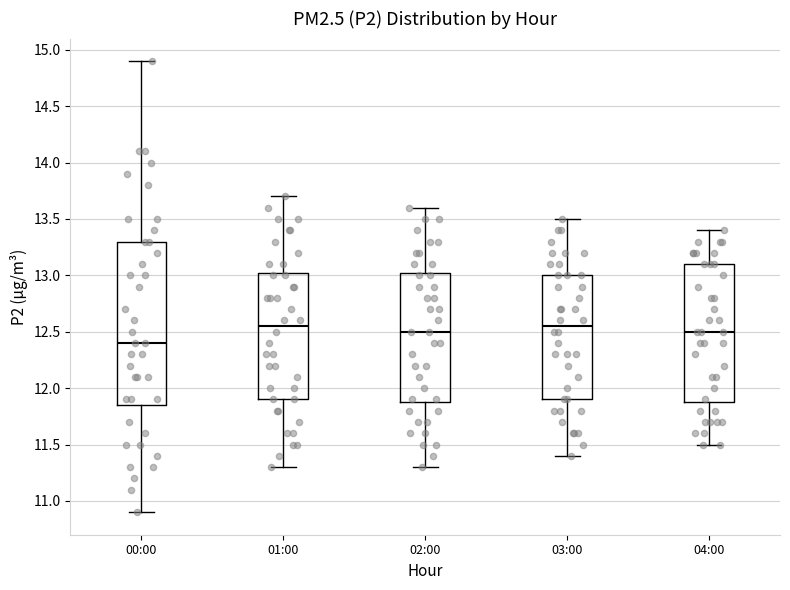

Reading left to right, transcribe this box plot: for each box, give where its median line is, the range the box spans, and where its two whiskers end, as read against the y-axis. The values are not printed on the chart, so give them approximately, as read against the axis.

00:00: median 12.40, box 11.85 to 13.30, whiskers 10.90 to 14.90
01:00: median 12.55, box 11.90 to 13.05, whiskers 11.30 to 13.70
02:00: median 12.50, box 11.90 to 13.05, whiskers 11.30 to 13.60
03:00: median 12.55, box 11.90 to 13.00, whiskers 11.40 to 13.50
04:00: median 12.50, box 11.90 to 13.10, whiskers 11.50 to 13.40